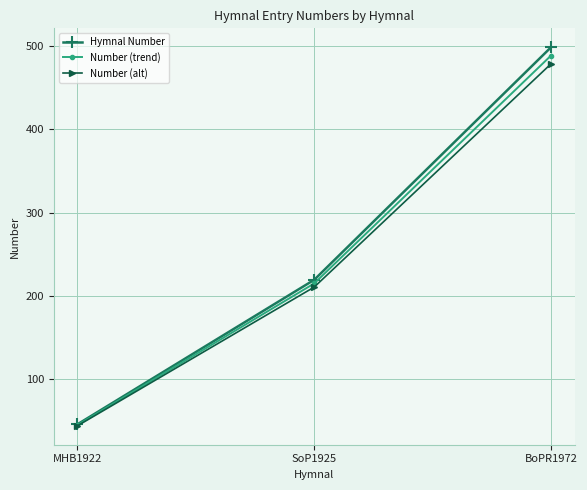

Rank the series by their maximum value, from highest to lowest.

Hymnal Number, Number (trend), Number (alt)